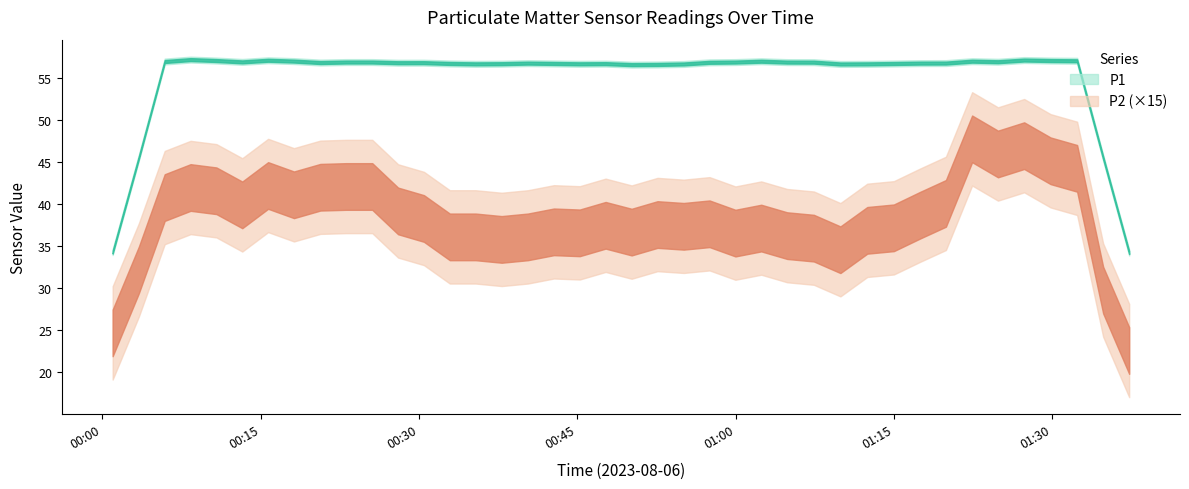

Where is the first local maximum for P2?

2